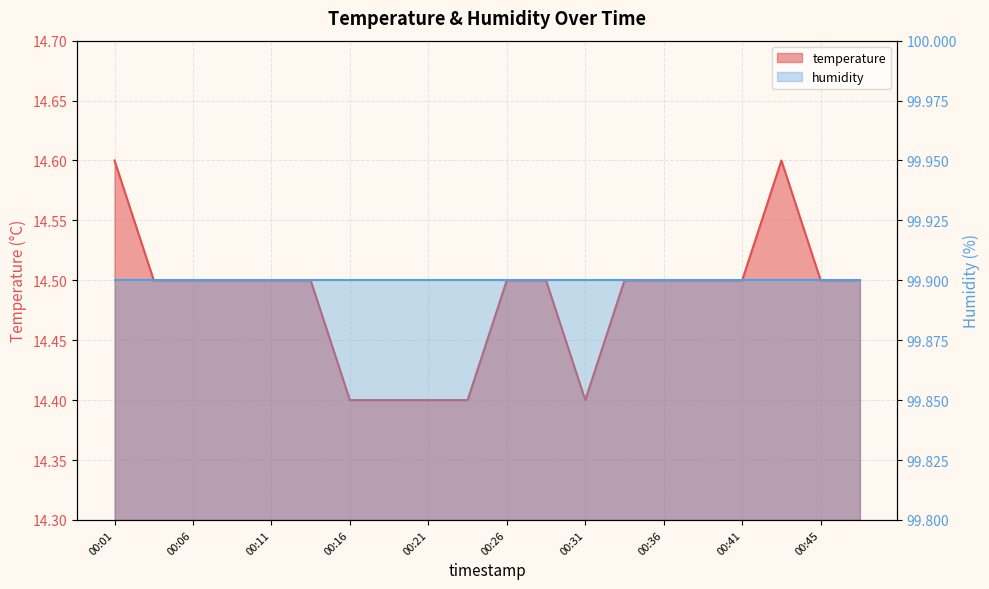

The value at 00:41 is 6.2. True or false?

False